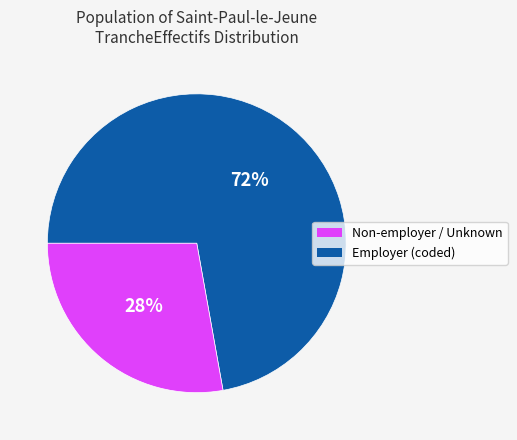

To the nearest percent, what is the average slice percentage?

50%